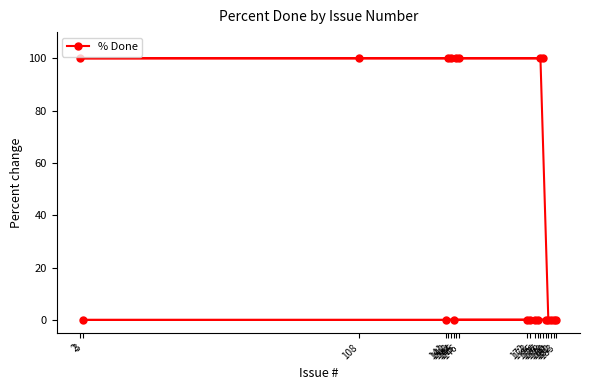

Count the number of values greater than 0.

8